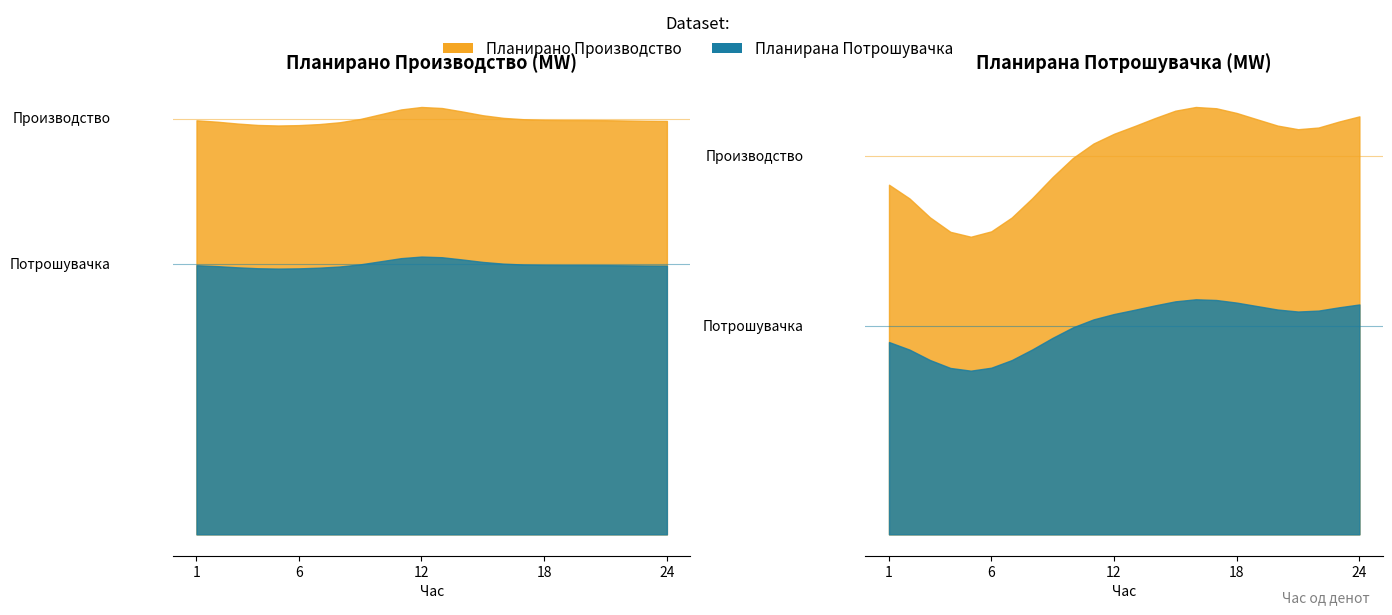

What is the total value across all series at 16?

1150.2